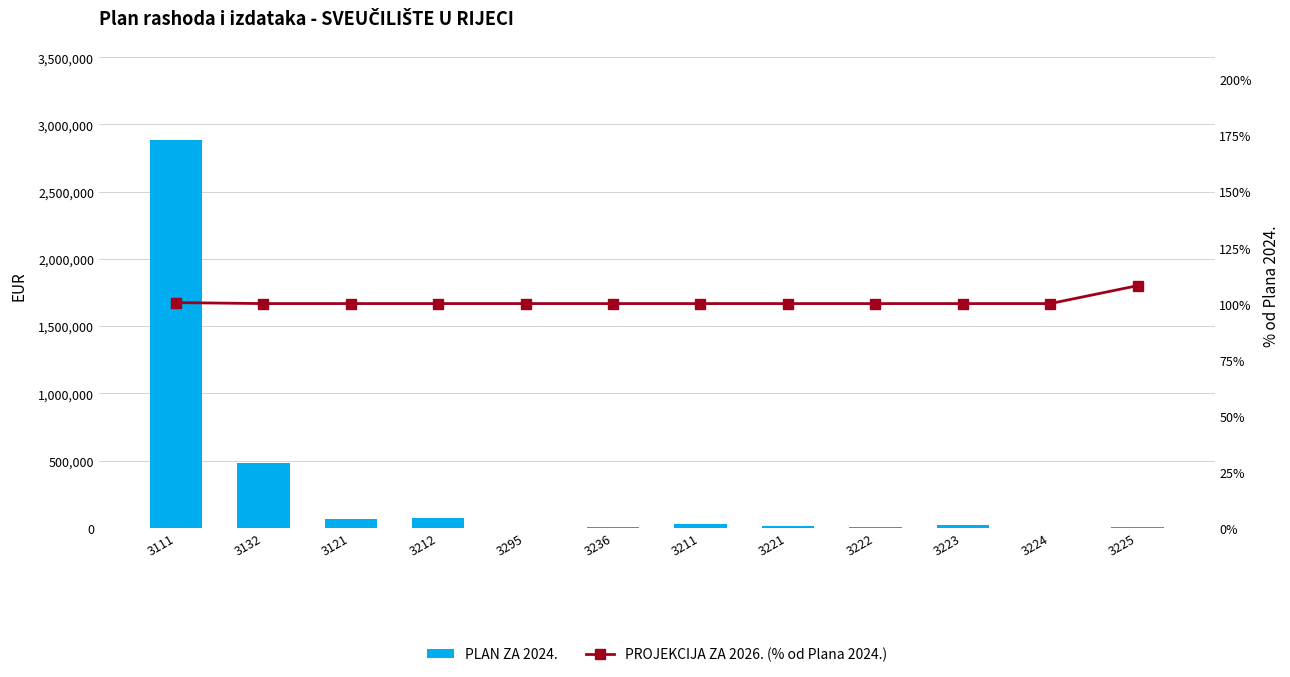

Reading right to left, list all the values displayed in this chart.

PLAN ZA 2024.: 5000.0	2000.0	20000.0	9000.0	15000.0	30000.0	6432.0	1861.0	71048.0	63060.0	479302.0	2881801.0
PROJEKCIJA ZA 2026. (% od Plana 2024.): 108.0	100.0	100.0	100.0	100.0	100.0	100.0	100.0	100.0	100.0	100.0	100.4